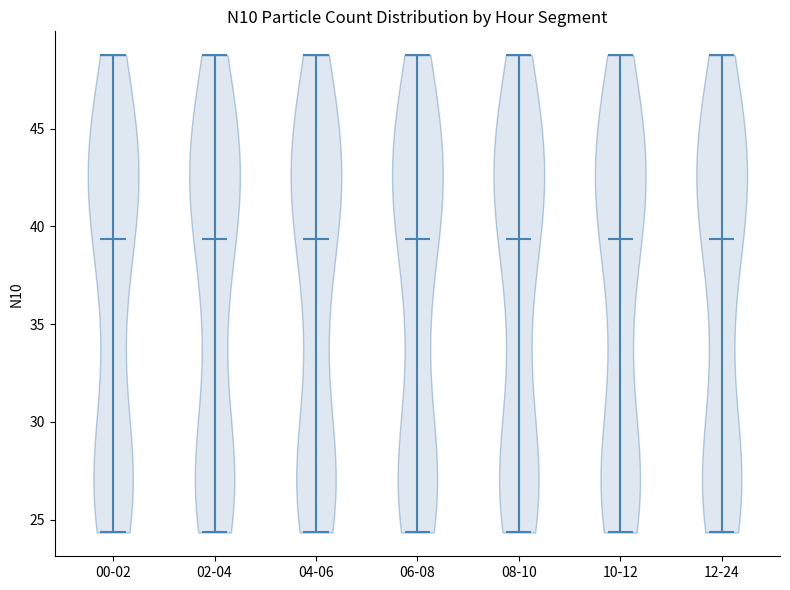

Reading left to right, read every violin against the y-axis: where its median line is, and the lowest and highest points it reaches. The values are not printed on the chart, so give them approximately, as read against the axis.

00-02: median line 39.5, lowest point 24.5, highest point 49.0
02-04: median line 39.5, lowest point 24.5, highest point 49.0
04-06: median line 39.5, lowest point 24.5, highest point 49.0
06-08: median line 39.5, lowest point 24.5, highest point 49.0
08-10: median line 39.5, lowest point 24.5, highest point 49.0
10-12: median line 39.5, lowest point 24.5, highest point 49.0
12-24: median line 39.5, lowest point 24.5, highest point 49.0